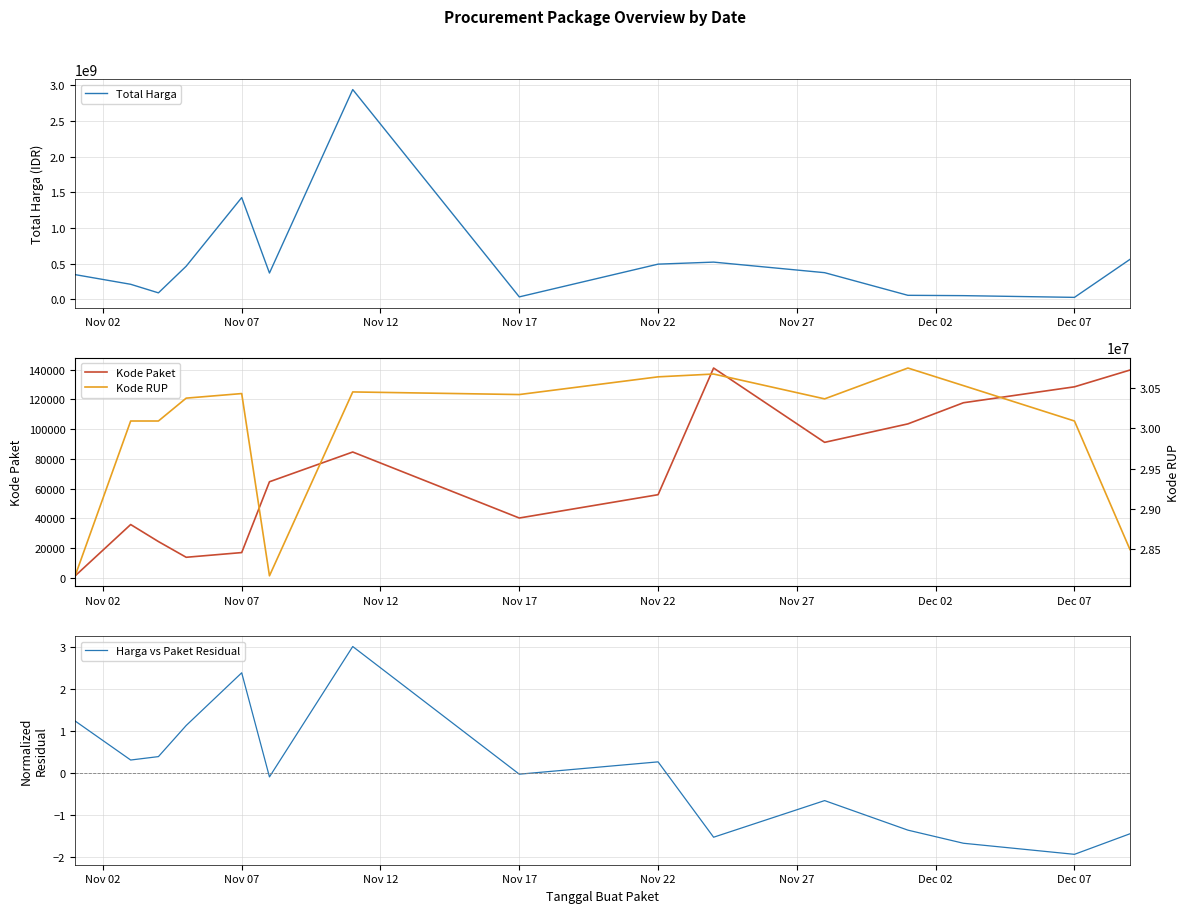

At which label is Total Harga closest to 1483422620?

Nov 07